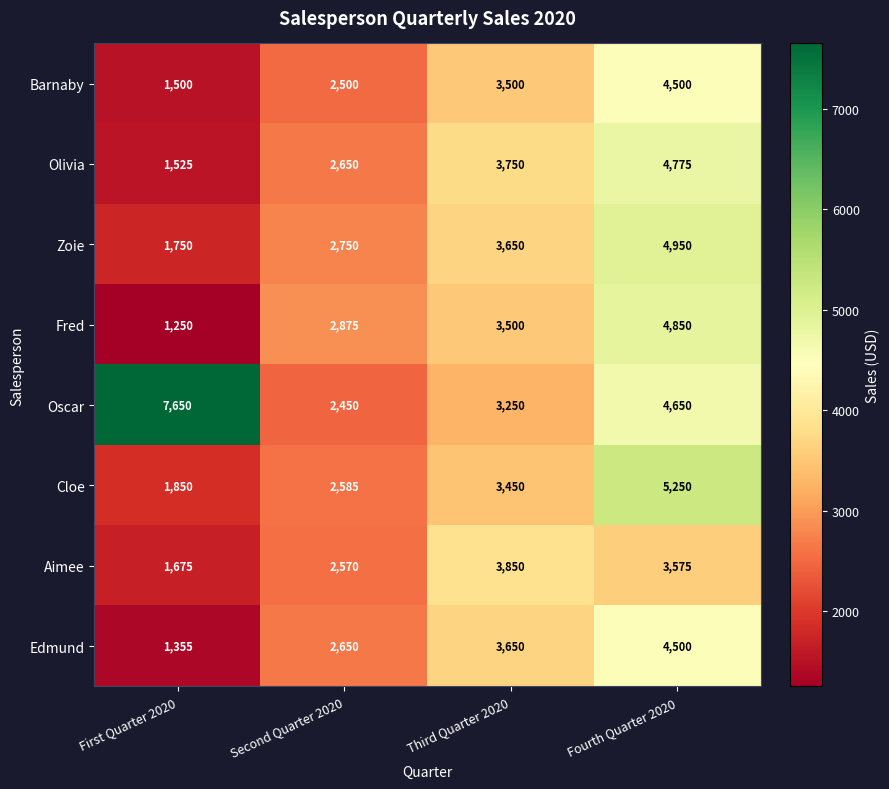

What is the smallest value displayed?

1250